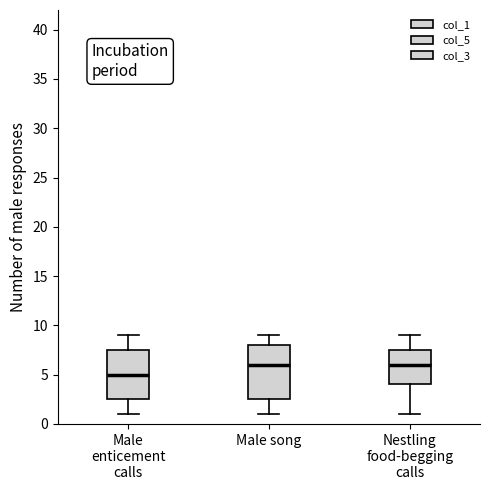

Reading left to right, transcribe this box plot: for each box, give where its median line is, the range the box spans, and where its two whiskers end, as read against the y-axis. The values are not printed on the chart, so give them approximately, as read against the axis.

Male enticement calls: median 5.0, box 2.5 to 7.5, whiskers 1.0 to 9.0
Male song: median 6.0, box 2.5 to 8.0, whiskers 1.0 to 9.0
Nestling food-begging calls: median 6.0, box 4.0 to 7.5, whiskers 1.0 to 9.0